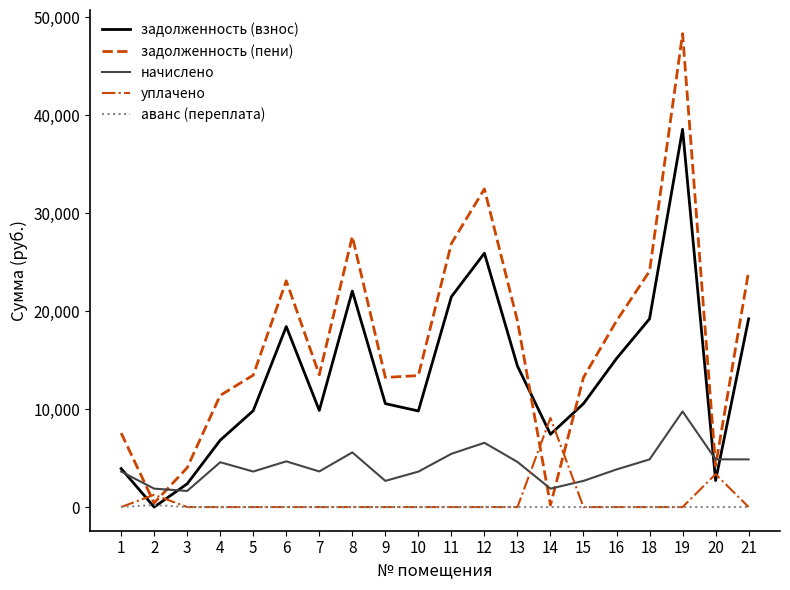

Which series has the largest total across all categories?

задолженность (пени)